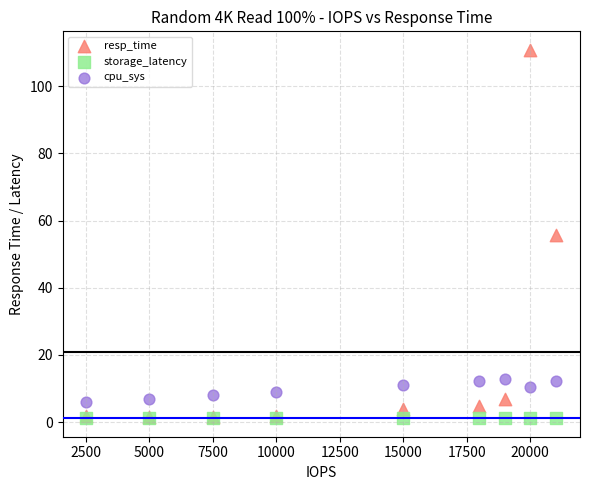

What are all the series names shown in the legend?

resp_time, storage_latency, cpu_sys